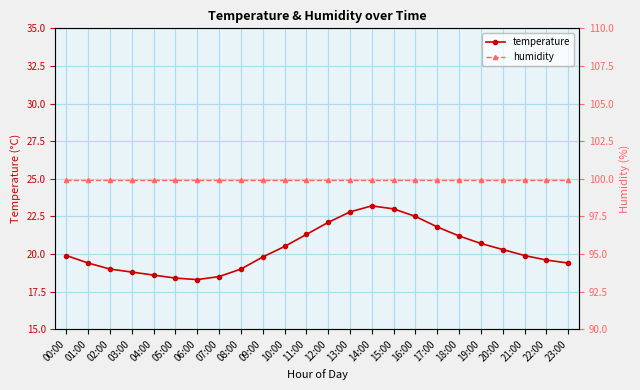

Which has a higher value, 14:00 or 10:00?

14:00